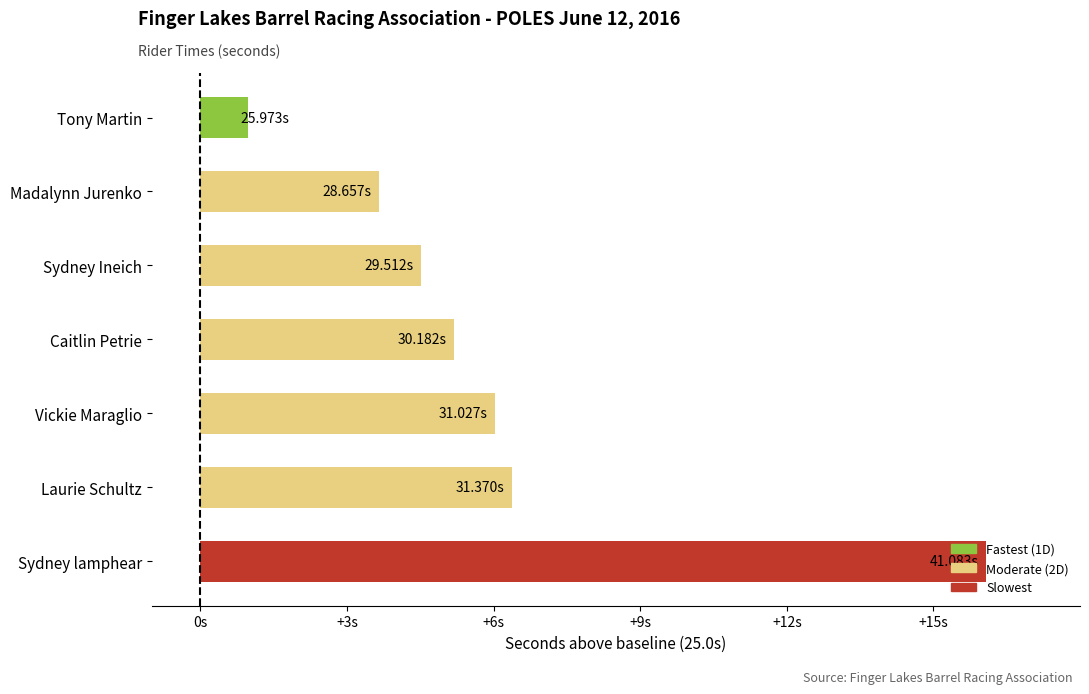

Are the bars horizontal?

Yes